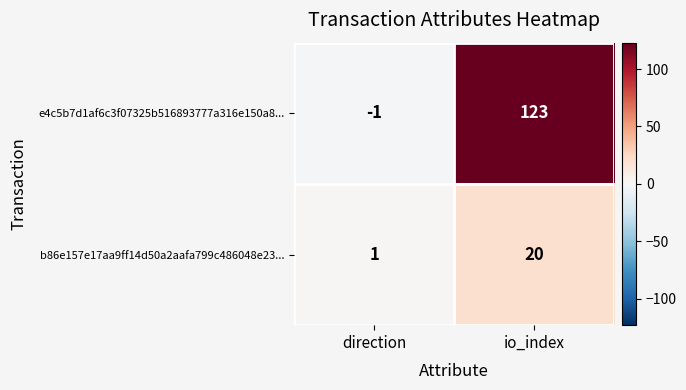

At how many categories does at least one series exceed 55?

1